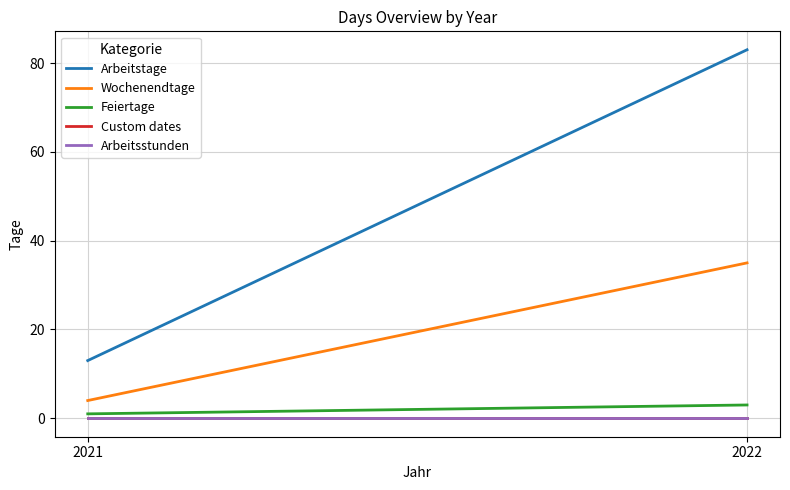

True or false: Feiertage has a value of 1 at 2021.

True